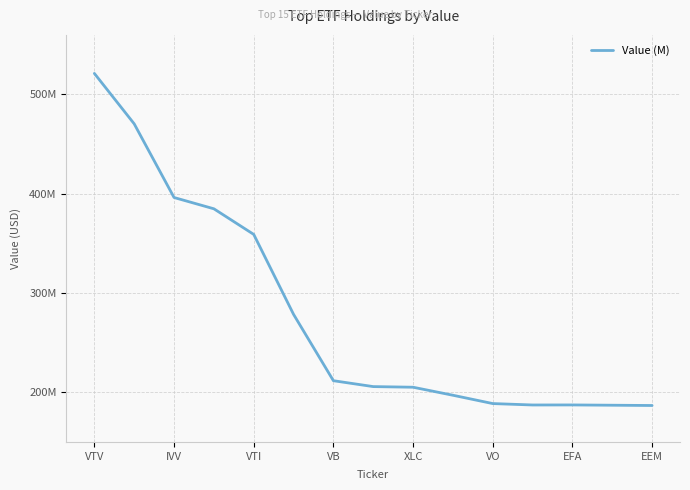

Does the chart have visible grid lines?

Yes